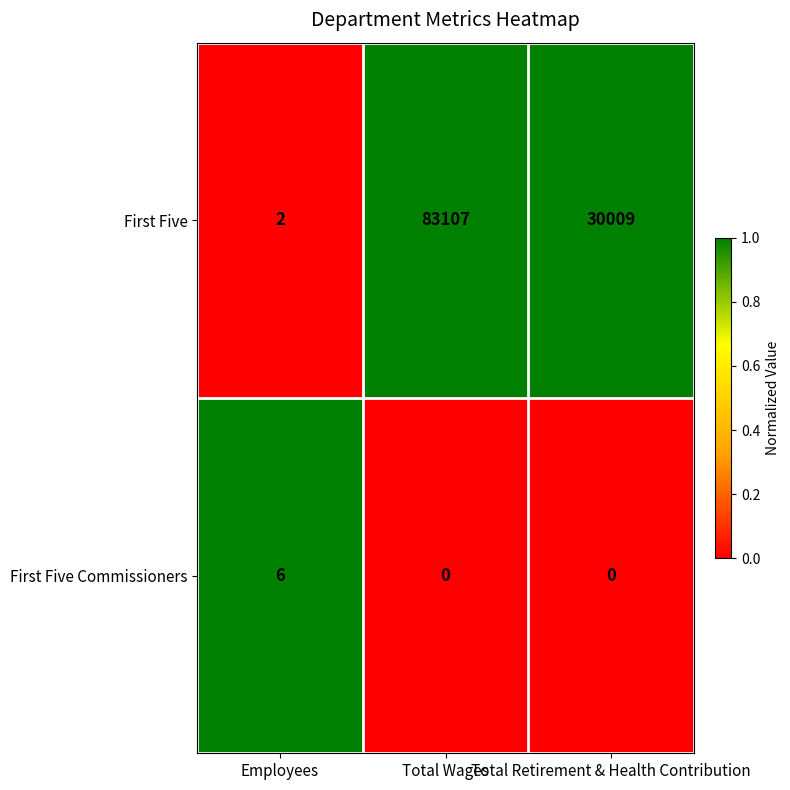

True or false: First Five has a value of 83107 at Total Wages.

True